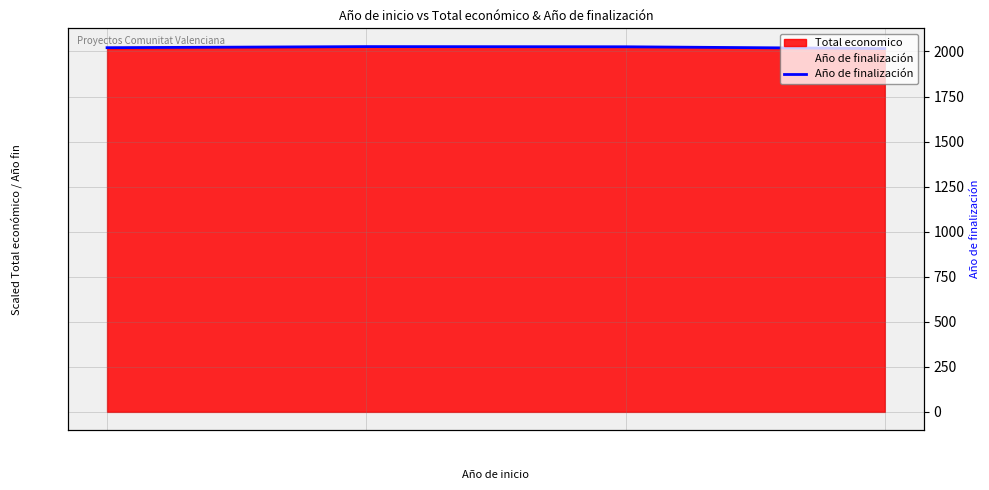

What is the sum of the values at 2021 and 2015?

4042